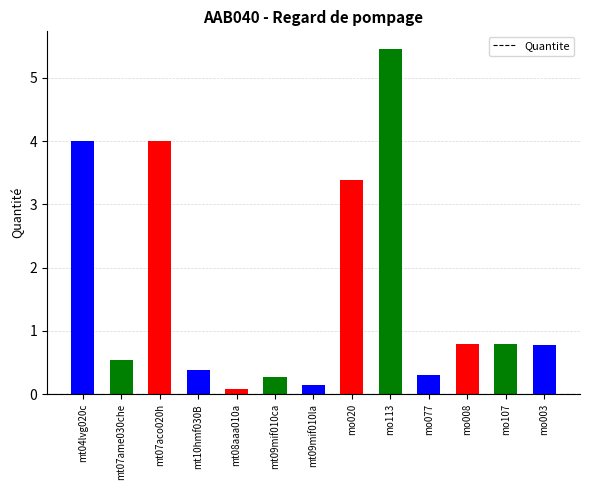

What is the label of the 13th bar from the left?

mo003